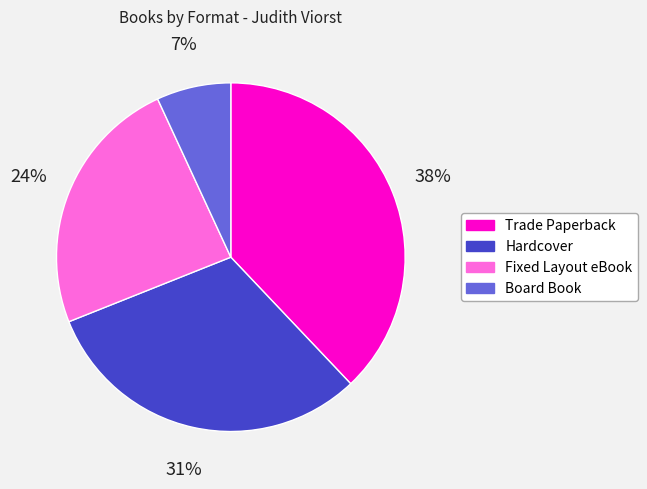

The Hardcover slice represents 31% of the pie. True or false?

True